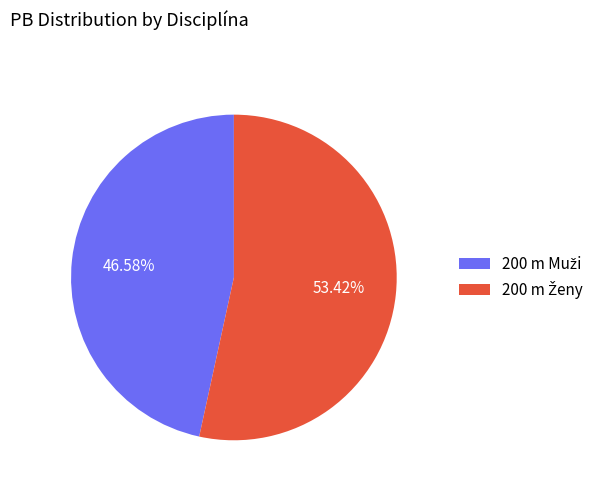

Is there any slice that represents more than half of the pie?

Yes